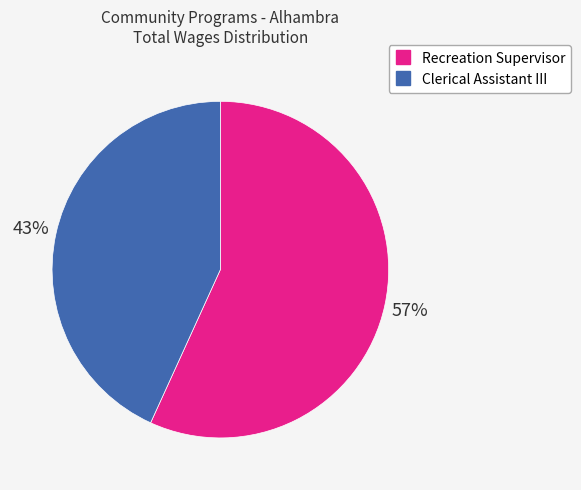

Do Recreation Supervisor and Clerical Assistant III together represent more than half of the pie?

Yes